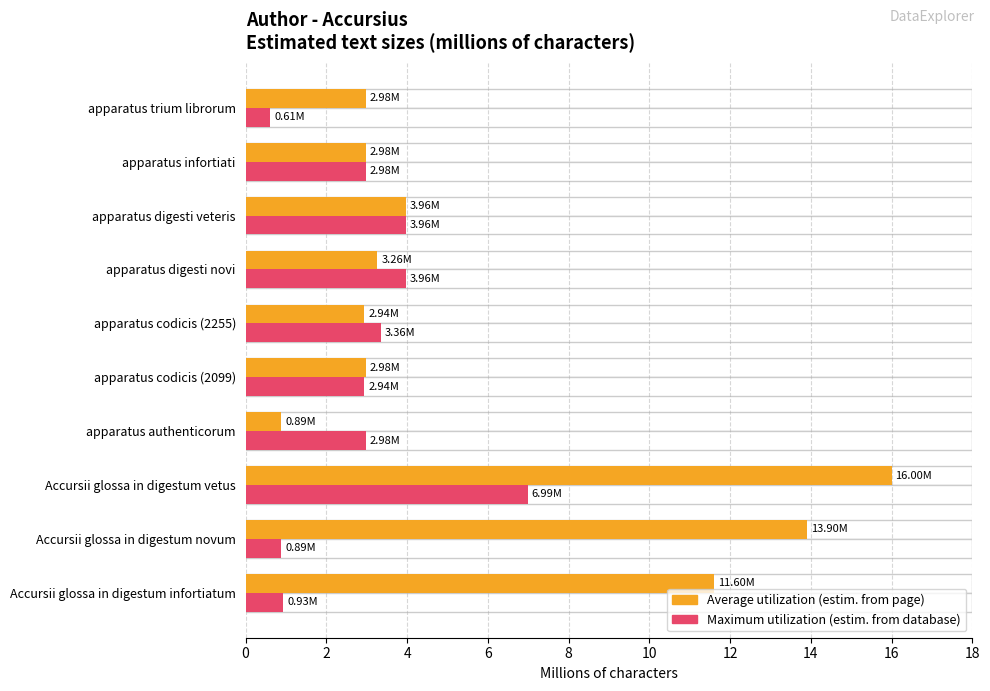

The value of Average utilization at apparatus digesti veteris is 6.5. True or false?

False